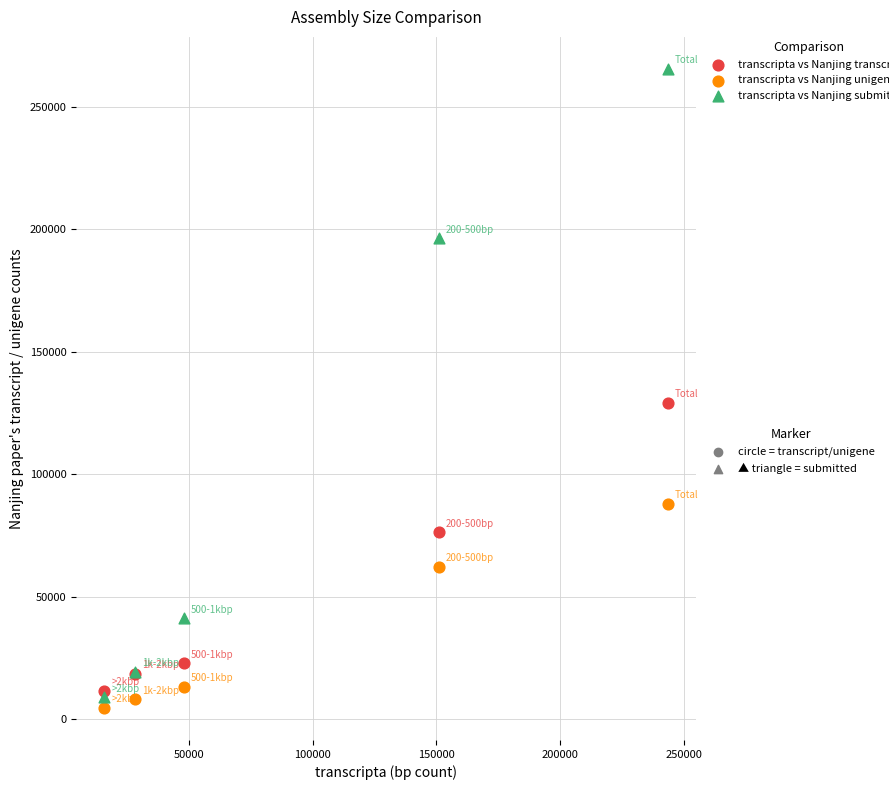

Across all series, what Y value is closest to 135049?

129073